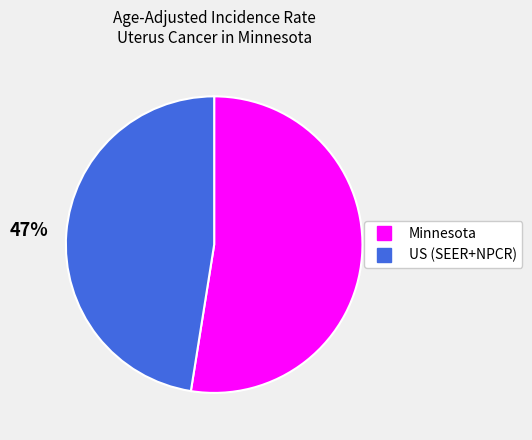

Is Minnesota the majority of the pie?

Yes